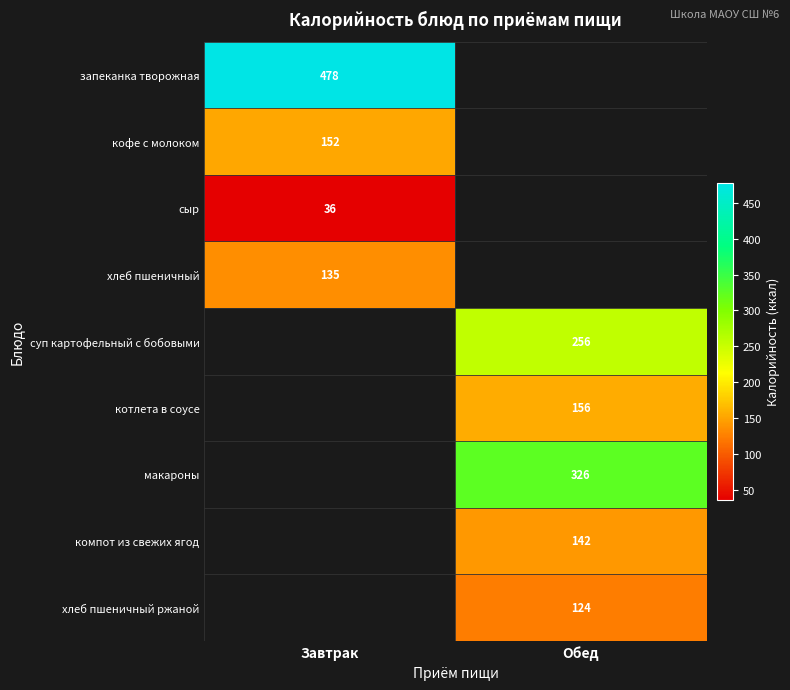

What is the smallest value displayed?

36.0